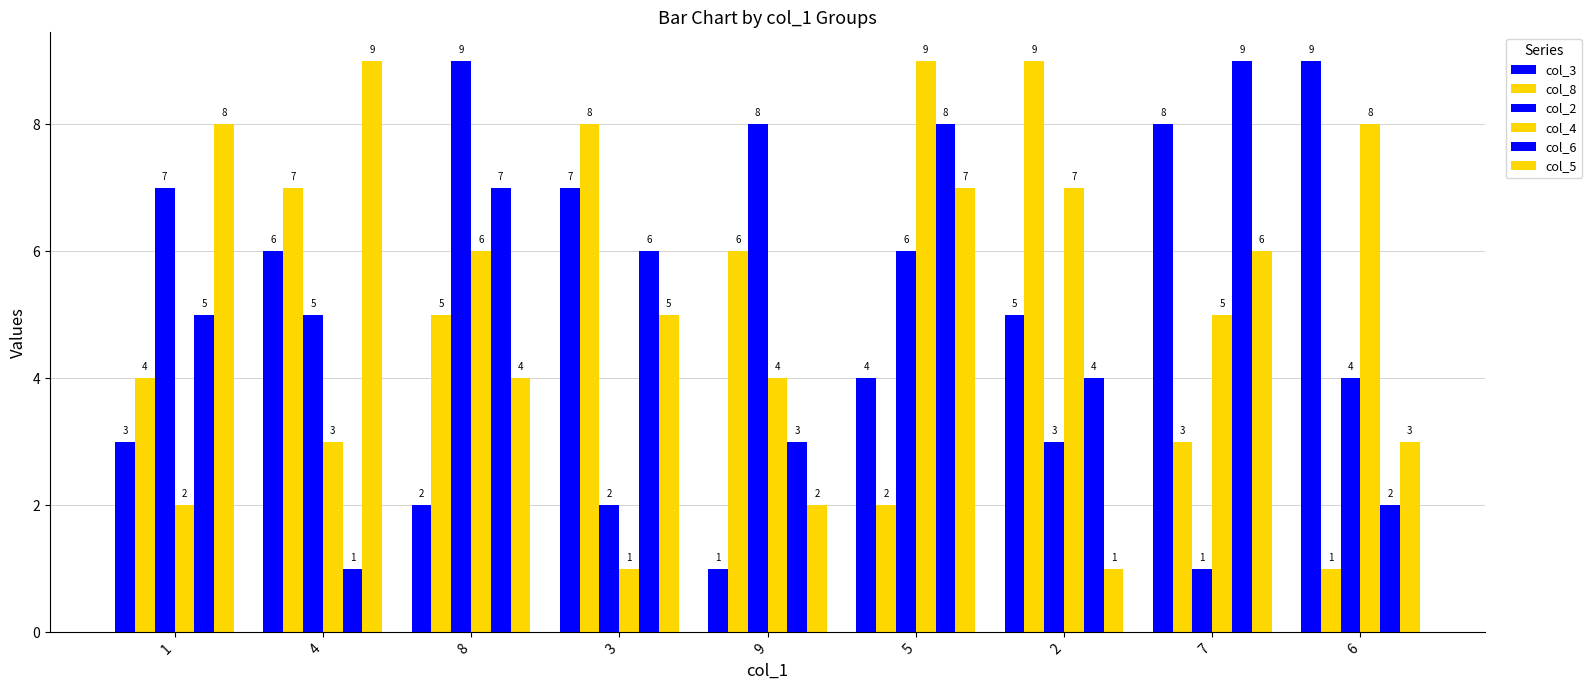

Count the number of categories in the chart.

9